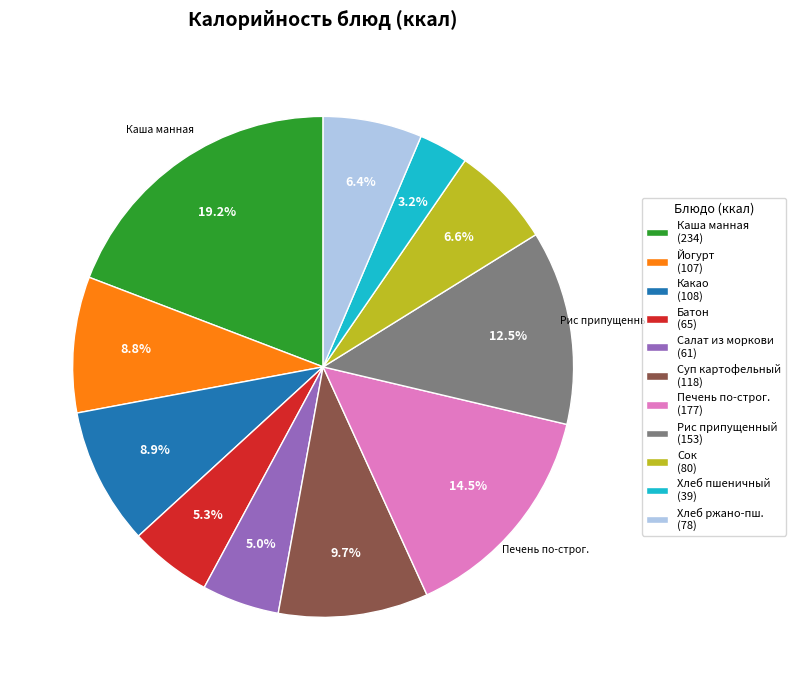

How many segments does this pie chart have?

11